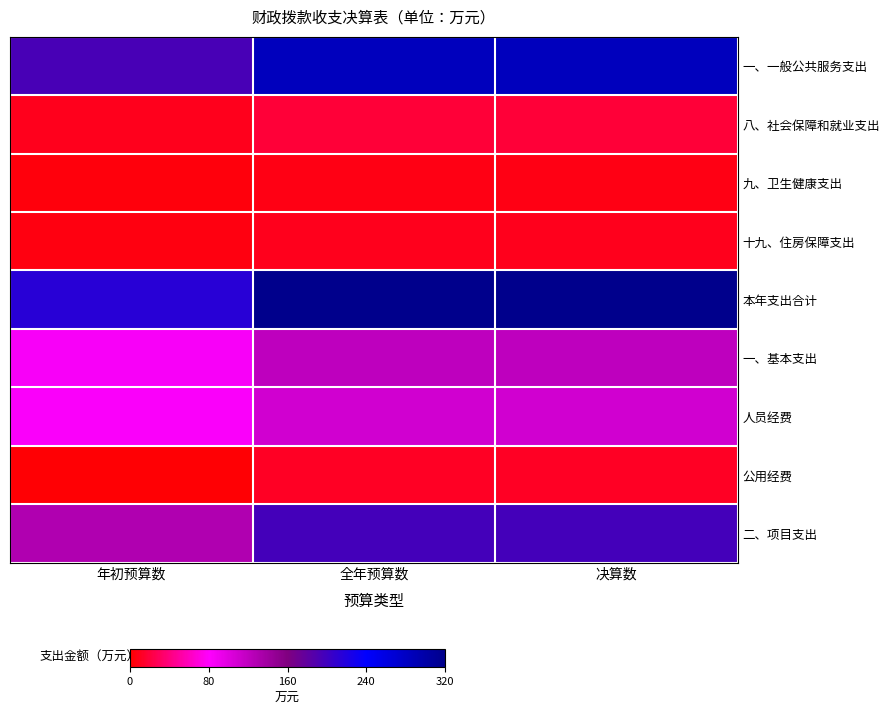

Which series changed the most between 年初预算数 and 决算数?

本年支出合计